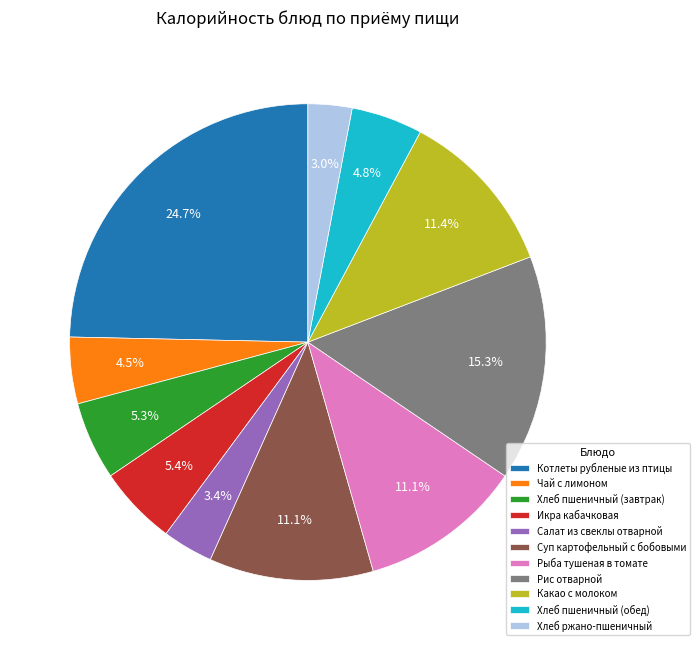

Do Суп картофельный с бобовыми and Чай с лимоном together represent more than half of the pie?

No